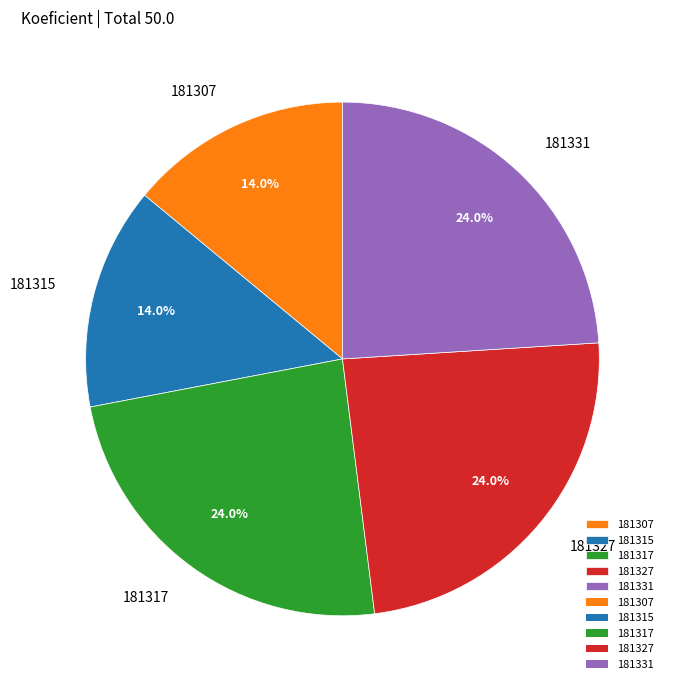

Combined, do 181315 and 181317 account for over 50%?

No